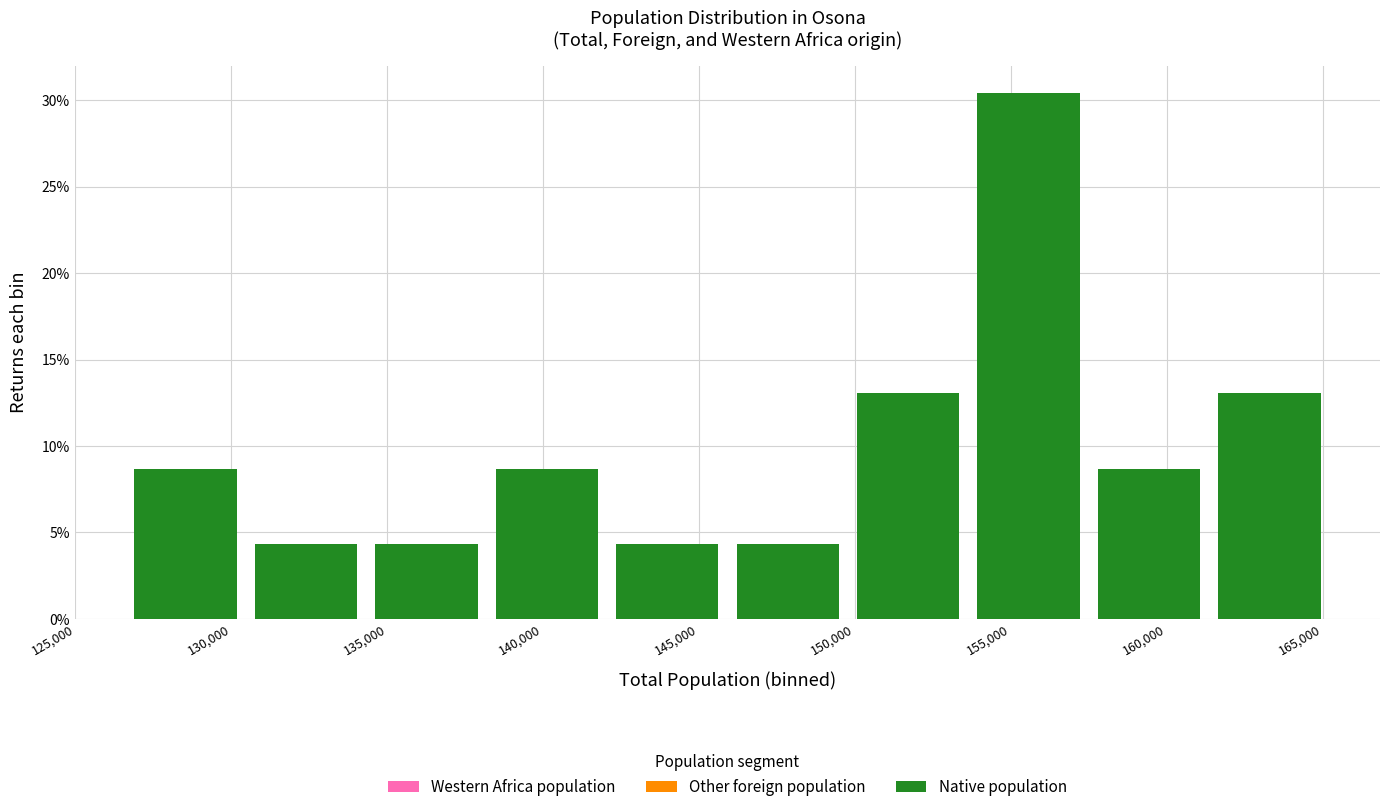

Over which range of the x-axis is the bar tallest?

153500 to 157500